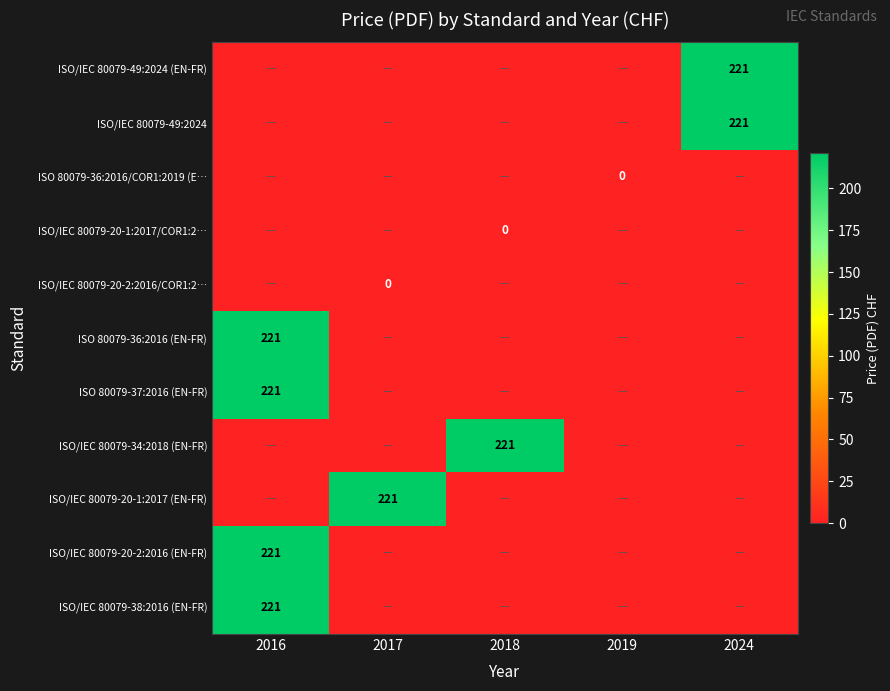

The value of ISO/IEC 80079-49:2024 at 2024 is 48. True or false?

False